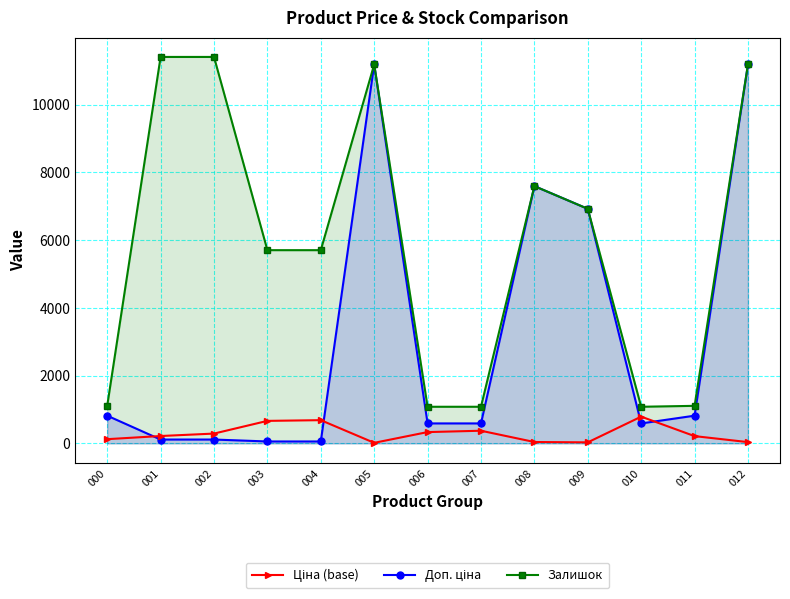

Which category has the highest value in the Доп. ціна series?

001